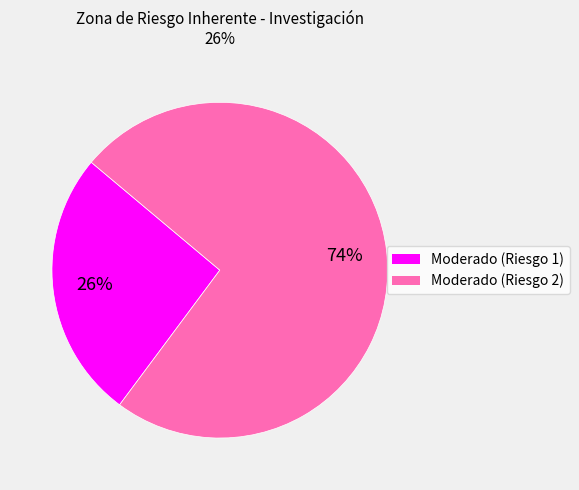

To the nearest percent, what is the average slice percentage?

50%